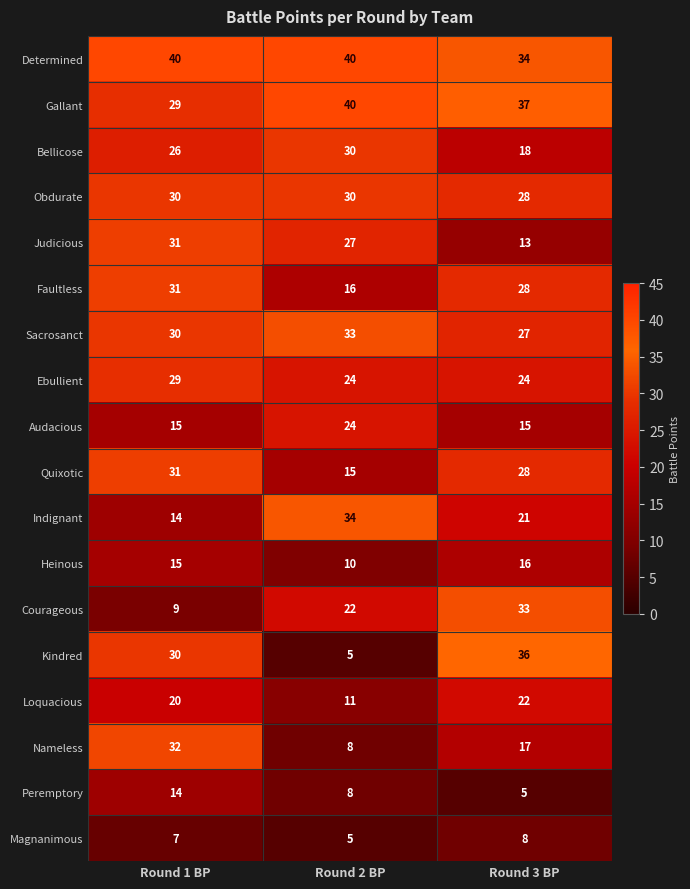

Count the Ebullient values in the range 24 to 29.

3